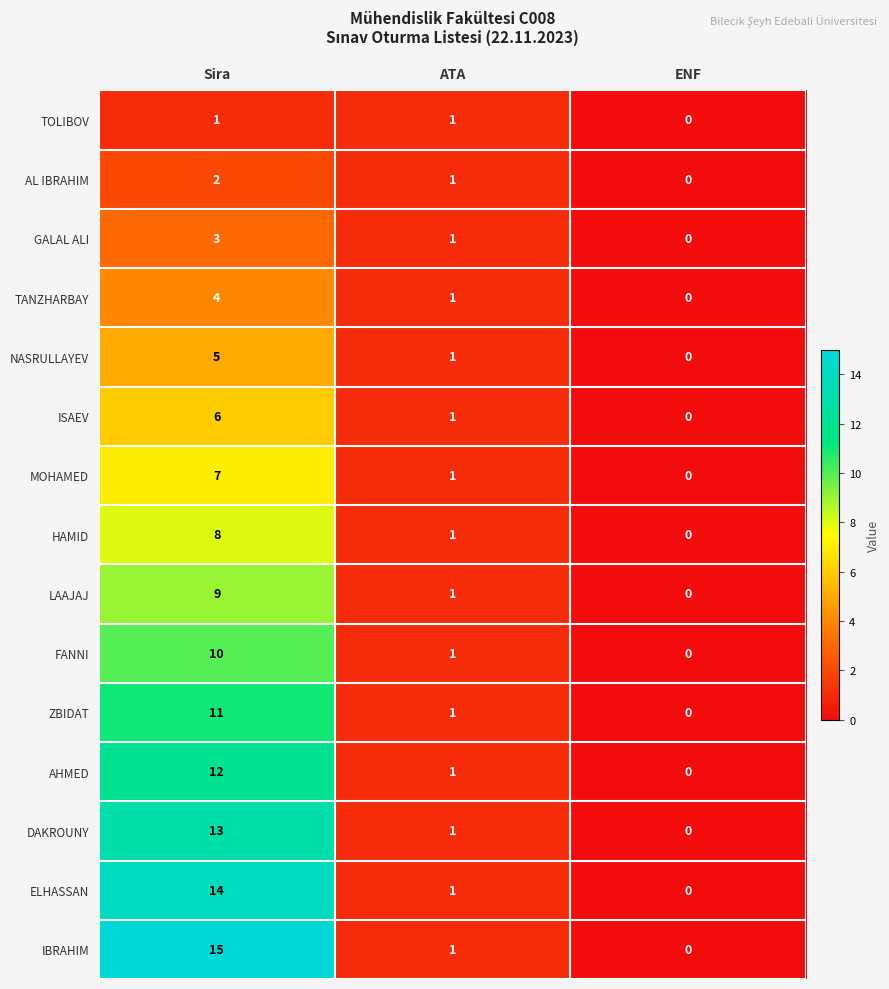

At which label does DAKROUNY first exceed 1?

Sira